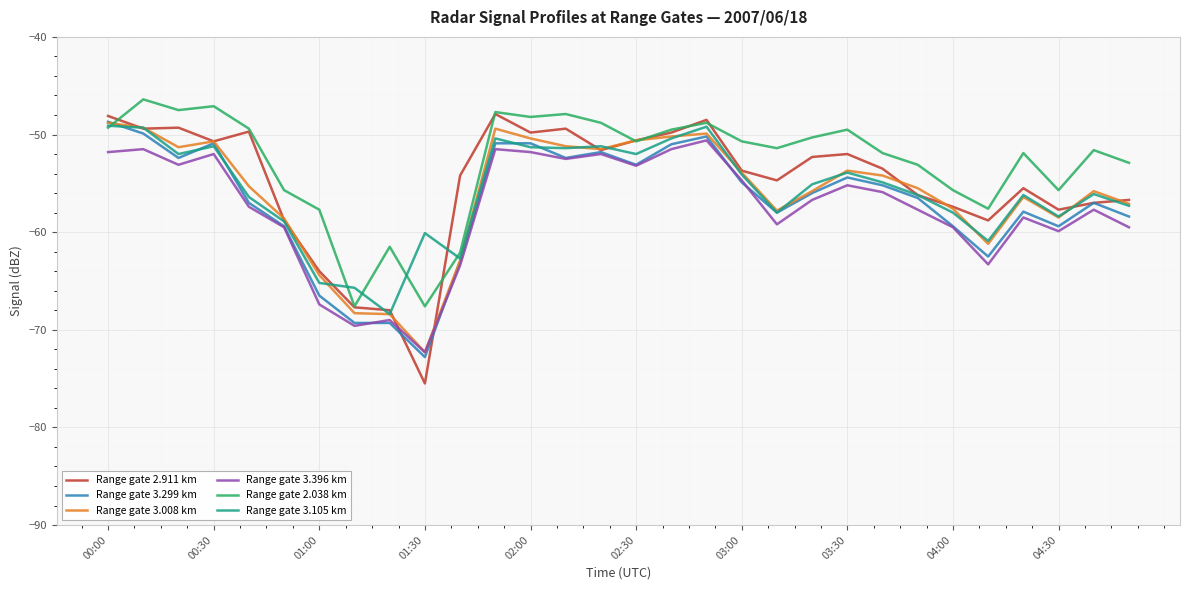

Which series has the largest range (max minus min)?

Range gate 2.911 km